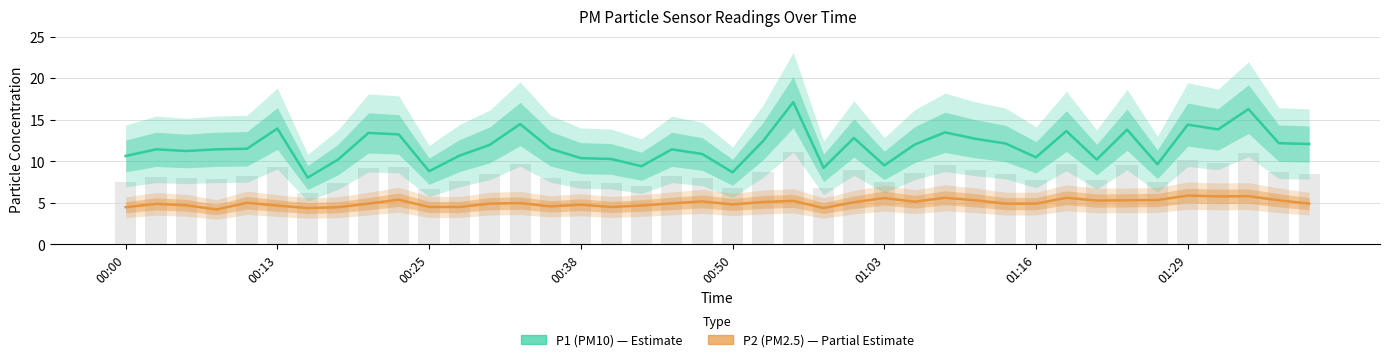

Which series has the largest total across all categories?

P1 (PM10)